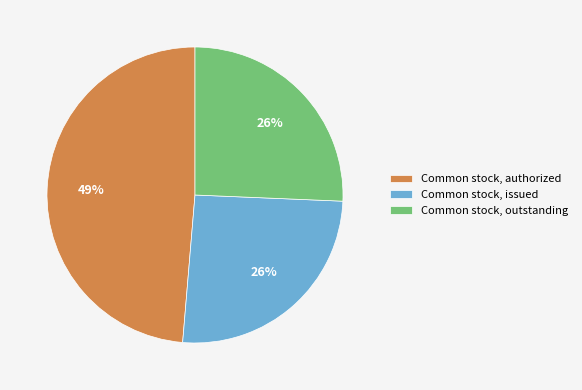

To the nearest percent, what is the average slice percentage?

33%